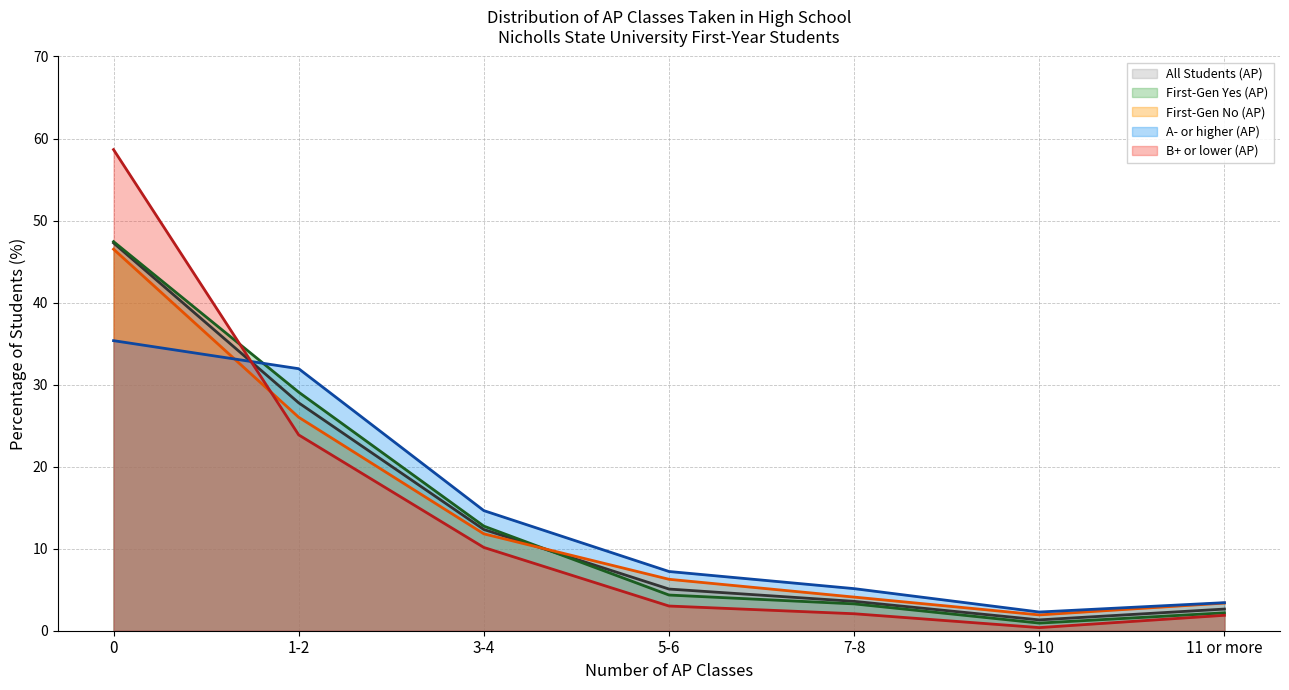

Does the chart display data point markers on the line(s)?

No